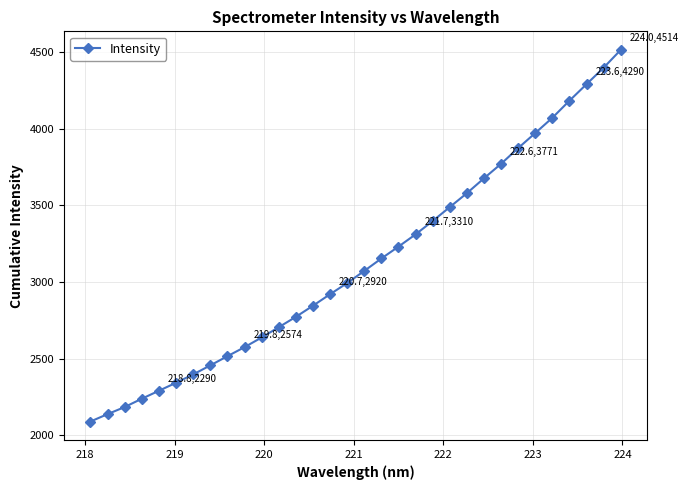

What is the smallest value displayed?

2089.3